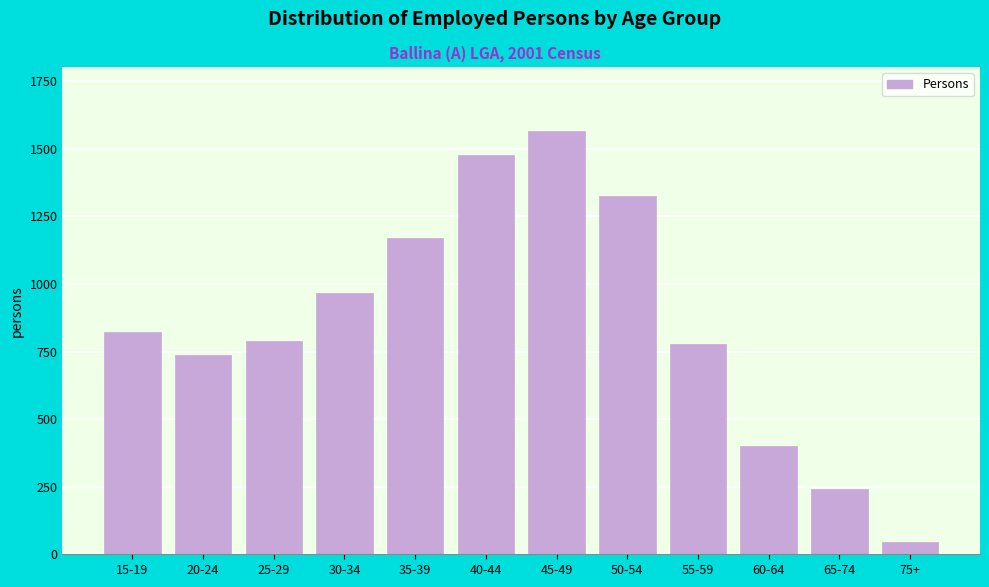

Reading left to right, what are all the values shown in this chart?

15-19=822	20-24=736	25-29=788	30-34=968	35-39=1169	40-44=1477	45-49=1568	50-54=1327	55-59=778	60-64=402	65-74=240	75+=47